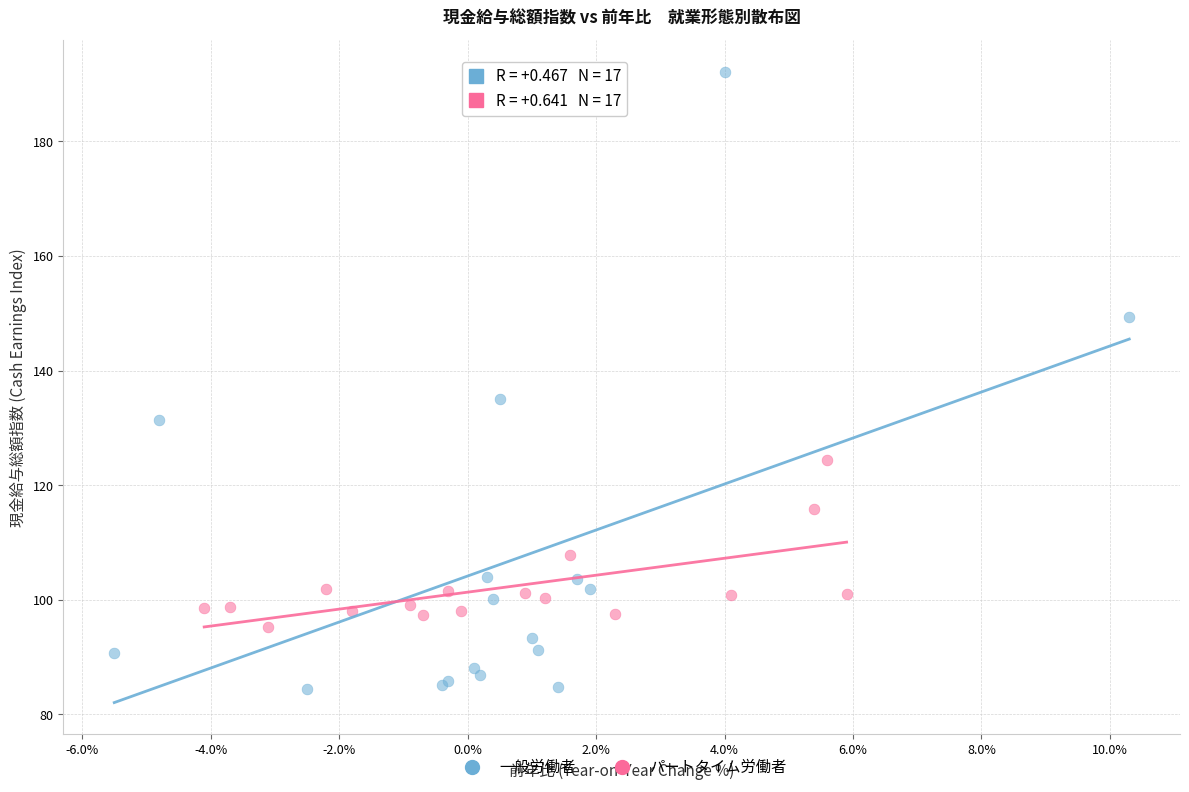

Which series reaches the maximum Y coordinate?

一般労働者